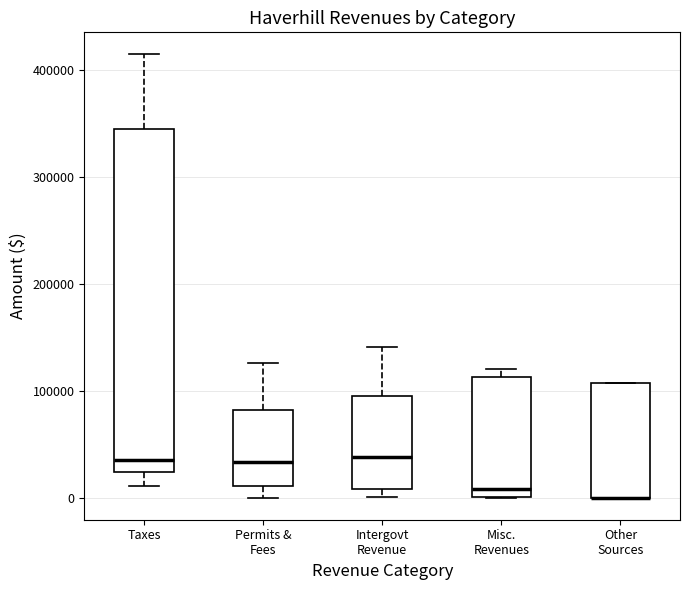

Where does the lower whisker of the box for Taxes end on the y-axis? The values are not printed on the chart, so give them approximately, as read against the axis.

10000